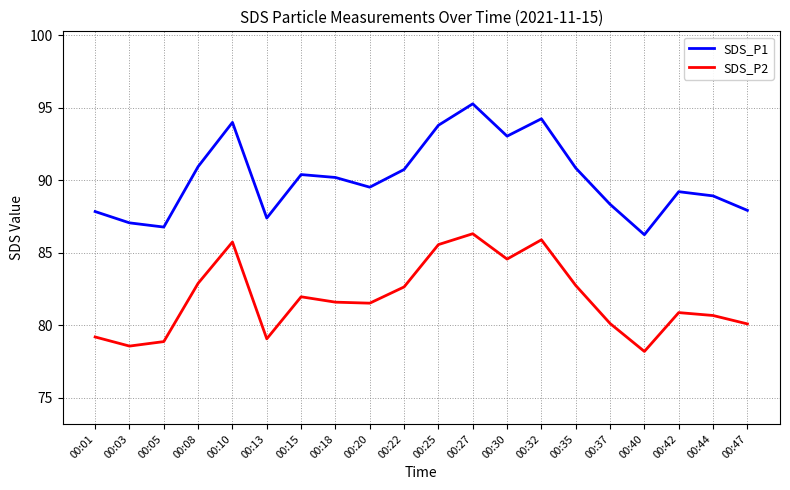

Which series has the largest total across all categories?

SDS_P1